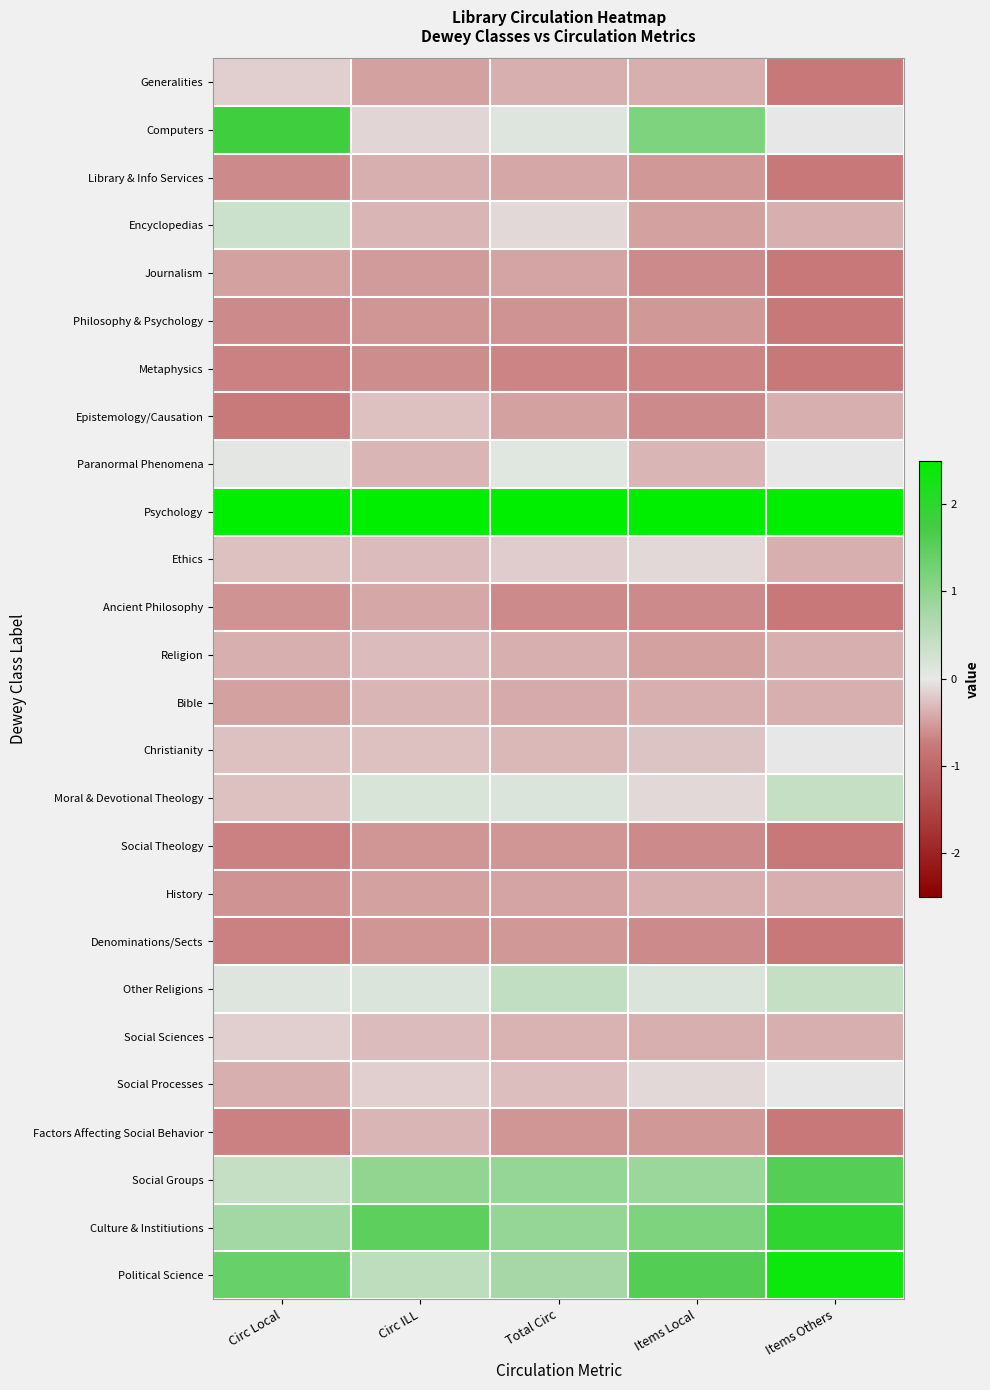

Reading left to right, what are all the values shown in this chart?

Generalities: Circ Local=-0.2	Circ ILL=-0.5	Total Circ=-0.4	Items Local=-0.4	Items Others=-0.8
Computers: Circ Local=1.8	Circ ILL=-0.1	Total Circ=0.1	Items Local=1.2	Items Others=0.0
Library & Info Services: Circ Local=-0.6	Circ ILL=-0.4	Total Circ=-0.4	Items Local=-0.5	Items Others=-0.8
Encyclopedias: Circ Local=0.3	Circ ILL=-0.3	Total Circ=-0.1	Items Local=-0.5	Items Others=-0.4
Journalism: Circ Local=-0.5	Circ ILL=-0.5	Total Circ=-0.5	Items Local=-0.6	Items Others=-0.8
Philosophy & Psychology: Circ Local=-0.6	Circ ILL=-0.6	Total Circ=-0.6	Items Local=-0.5	Items Others=-0.8
Metaphysics: Circ Local=-0.7	Circ ILL=-0.6	Total Circ=-0.7	Items Local=-0.7	Items Others=-0.8
Epistemology/Causation: Circ Local=-0.7	Circ ILL=-0.3	Total Circ=-0.5	Items Local=-0.6	Items Others=-0.4
Paranormal Phenomena: Circ Local=0.1	Circ ILL=-0.3	Total Circ=0.1	Items Local=-0.3	Items Others=0.0
Psychology: Circ Local=3.9	Circ ILL=4.4	Total Circ=4.4	Items Local=3.9	Items Others=2.7
Ethics: Circ Local=-0.3	Circ ILL=-0.3	Total Circ=-0.2	Items Local=-0.1	Items Others=-0.4
Ancient Philosophy: Circ Local=-0.6	Circ ILL=-0.4	Total Circ=-0.6	Items Local=-0.6	Items Others=-0.8
Religion: Circ Local=-0.4	Circ ILL=-0.3	Total Circ=-0.4	Items Local=-0.5	Items Others=-0.4
Bible: Circ Local=-0.5	Circ ILL=-0.3	Total Circ=-0.4	Items Local=-0.4	Items Others=-0.4
Christianity: Circ Local=-0.3	Circ ILL=-0.3	Total Circ=-0.3	Items Local=-0.2	Items Others=0.0
Moral & Devotional Theology: Circ Local=-0.3	Circ ILL=0.2	Total Circ=0.2	Items Local=-0.1	Items Others=0.4
Social Theology: Circ Local=-0.7	Circ ILL=-0.6	Total Circ=-0.6	Items Local=-0.6	Items Others=-0.8
History: Circ Local=-0.6	Circ ILL=-0.5	Total Circ=-0.5	Items Local=-0.4	Items Others=-0.4
Denominations/Sects: Circ Local=-0.7	Circ ILL=-0.6	Total Circ=-0.5	Items Local=-0.6	Items Others=-0.8
Other Religions: Circ Local=0.1	Circ ILL=0.1	Total Circ=0.4	Items Local=0.1	Items Others=0.4
Social Sciences: Circ Local=-0.2	Circ ILL=-0.3	Total Circ=-0.4	Items Local=-0.4	Items Others=-0.4
Social Processes: Circ Local=-0.4	Circ ILL=-0.2	Total Circ=-0.3	Items Local=-0.1	Items Others=0.0
Factors Affecting Social Behavior: Circ Local=-0.7	Circ ILL=-0.3	Total Circ=-0.5	Items Local=-0.5	Items Others=-0.8
Social Groups: Circ Local=0.4	Circ ILL=1.0	Total Circ=0.9	Items Local=0.9	Items Others=1.6
Culture & Institiutions: Circ Local=0.8	Circ ILL=1.5	Total Circ=0.9	Items Local=1.2	Items Others=2.0
Political Science: Circ Local=1.4	Circ ILL=0.5	Total Circ=0.7	Items Local=1.6	Items Others=2.4